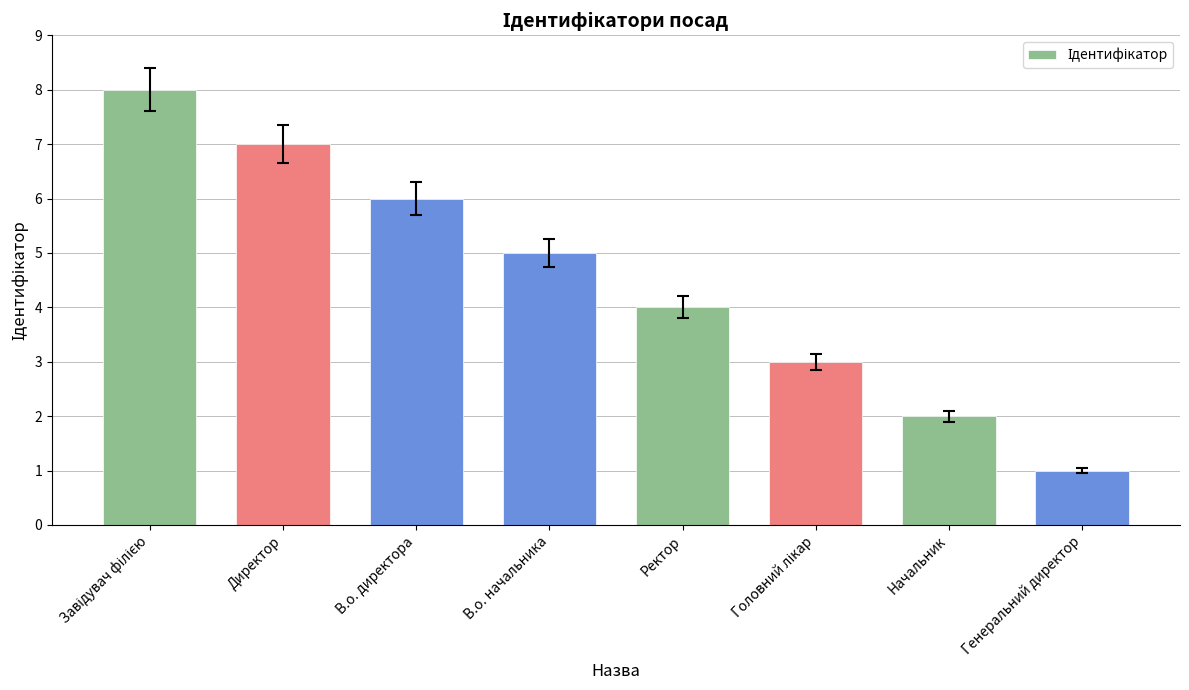

What is the sum of all values?

36